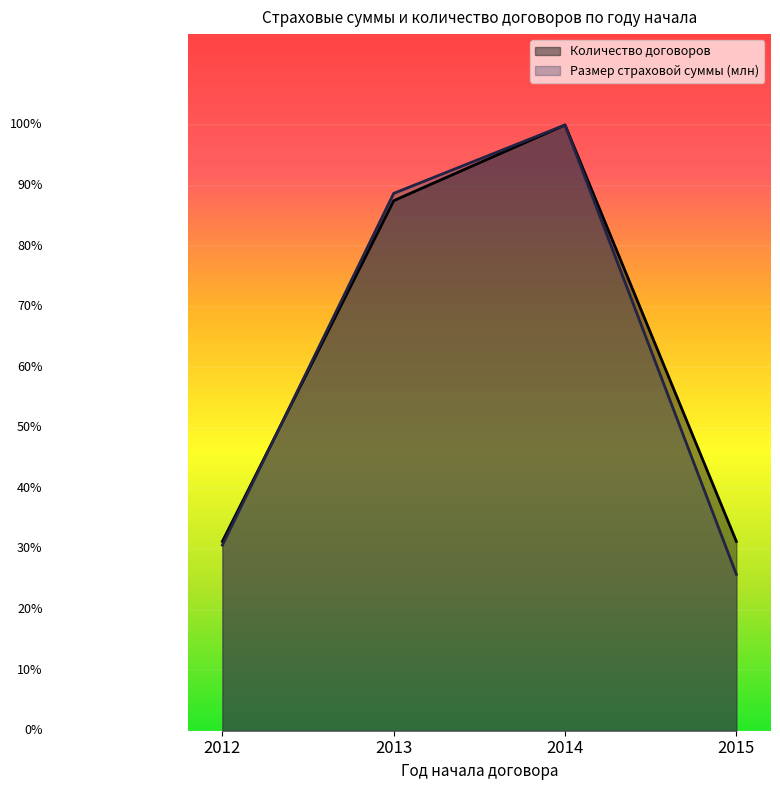

True or false: Размер страховой суммы (млн) has more than 1 interior local peaks.

False